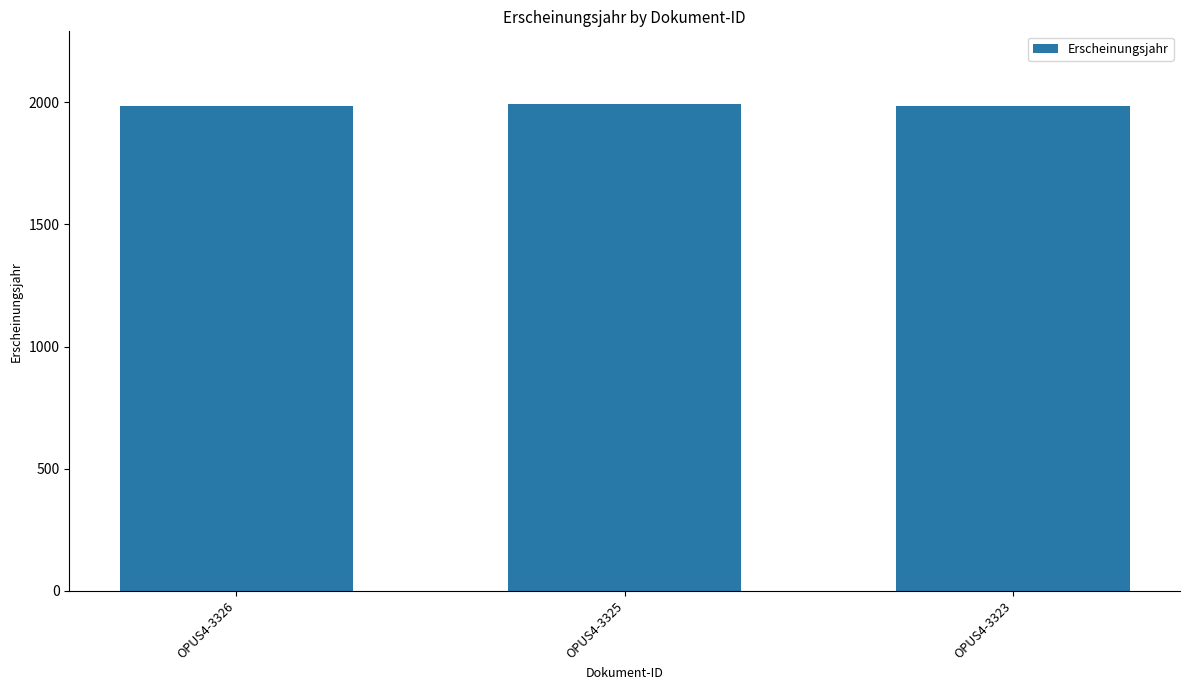

How many distinct data groups are displayed?

1